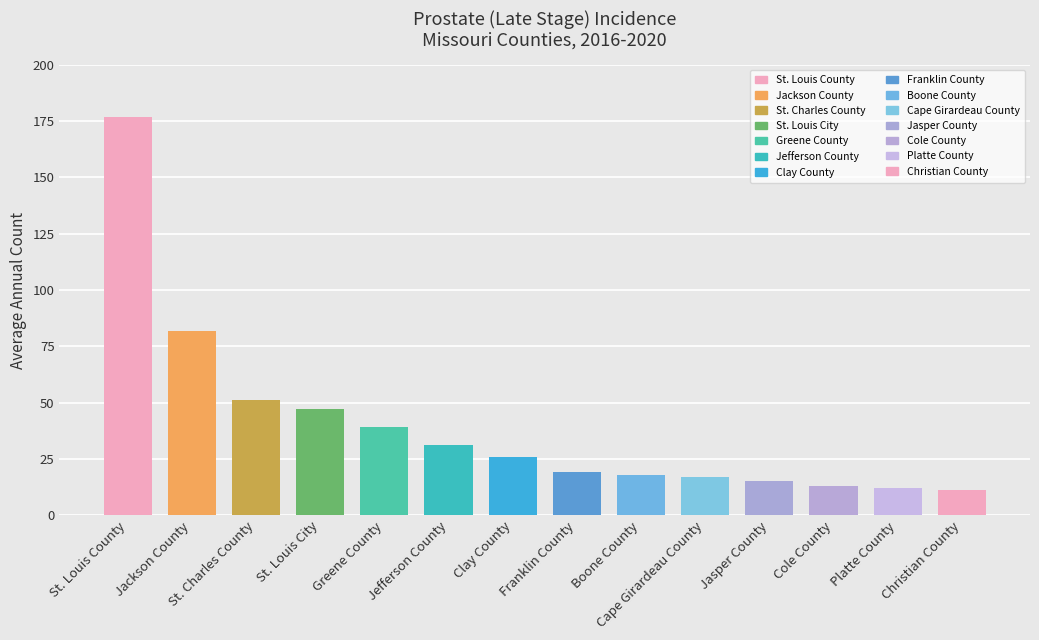

Where does the data first go above 26?

St. Louis County